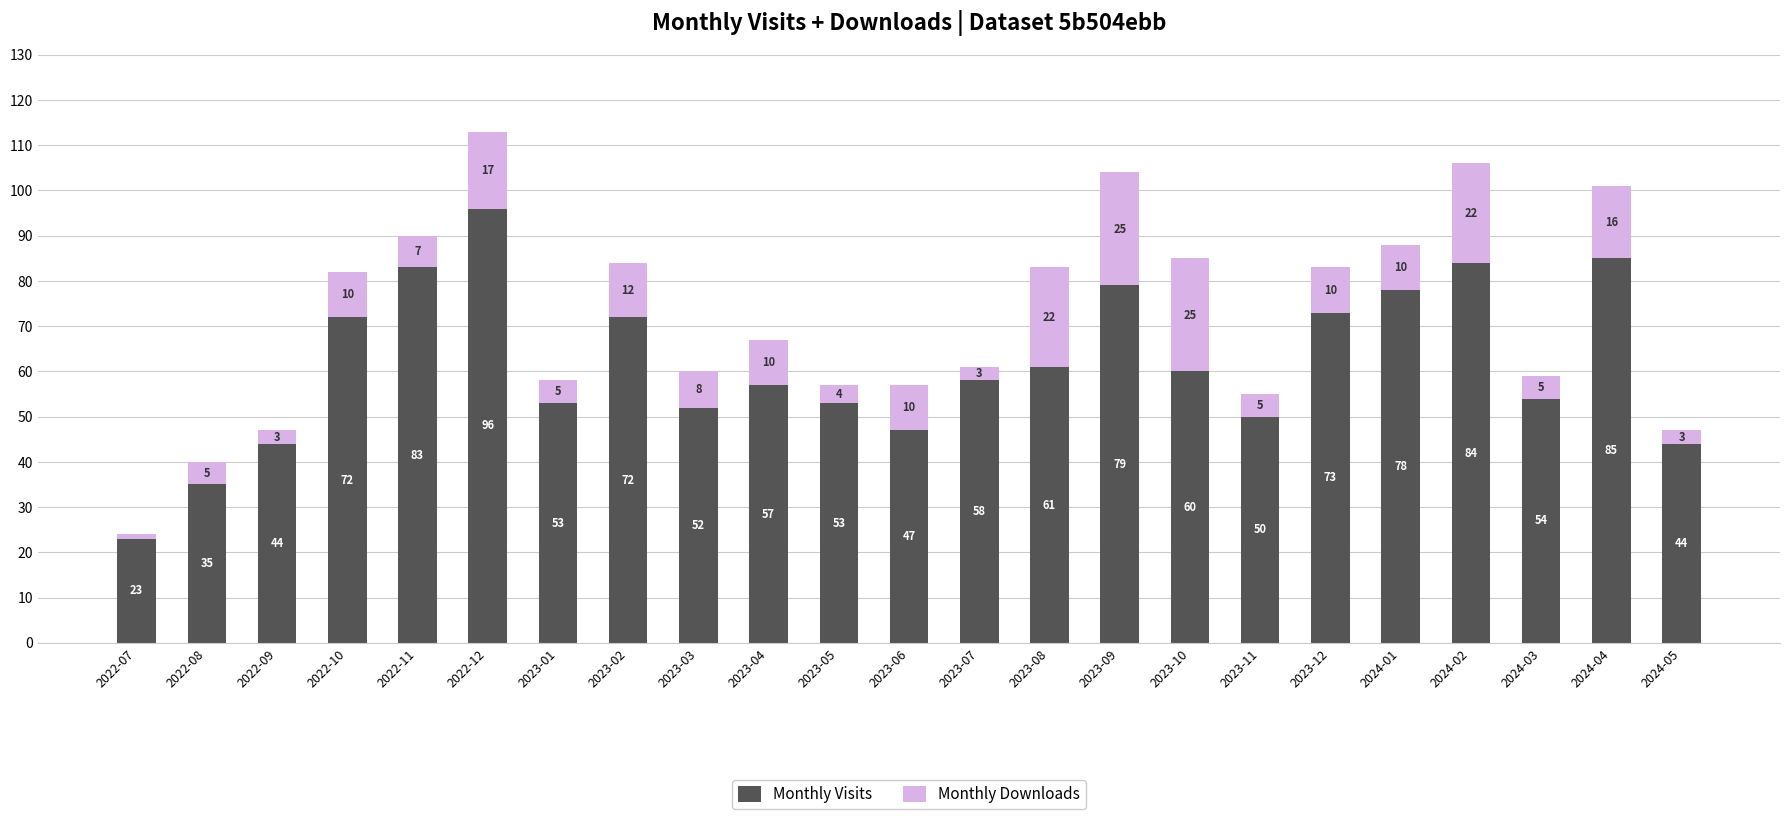

How many distinct data groups are displayed?

2